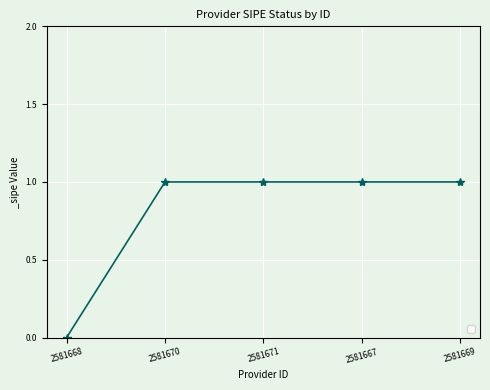

What is the average value?

1